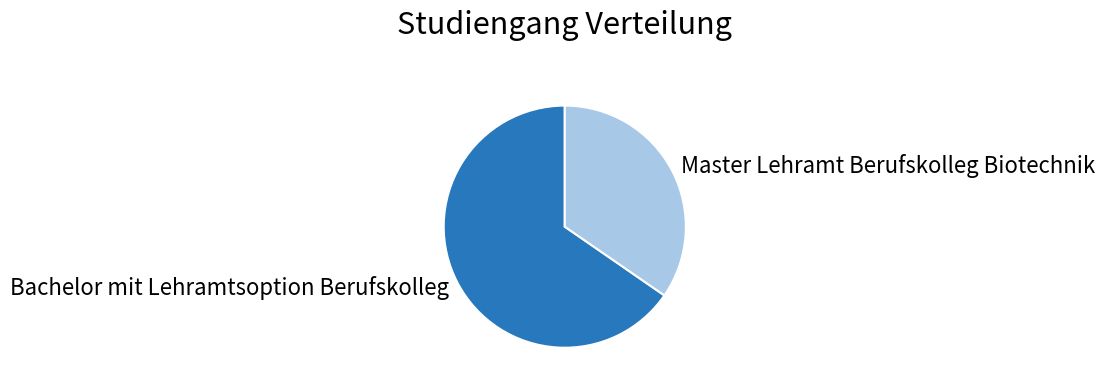

Does Bachelor mit Lehramtsoption Berufskolleg account for over 50% of the chart?

Yes